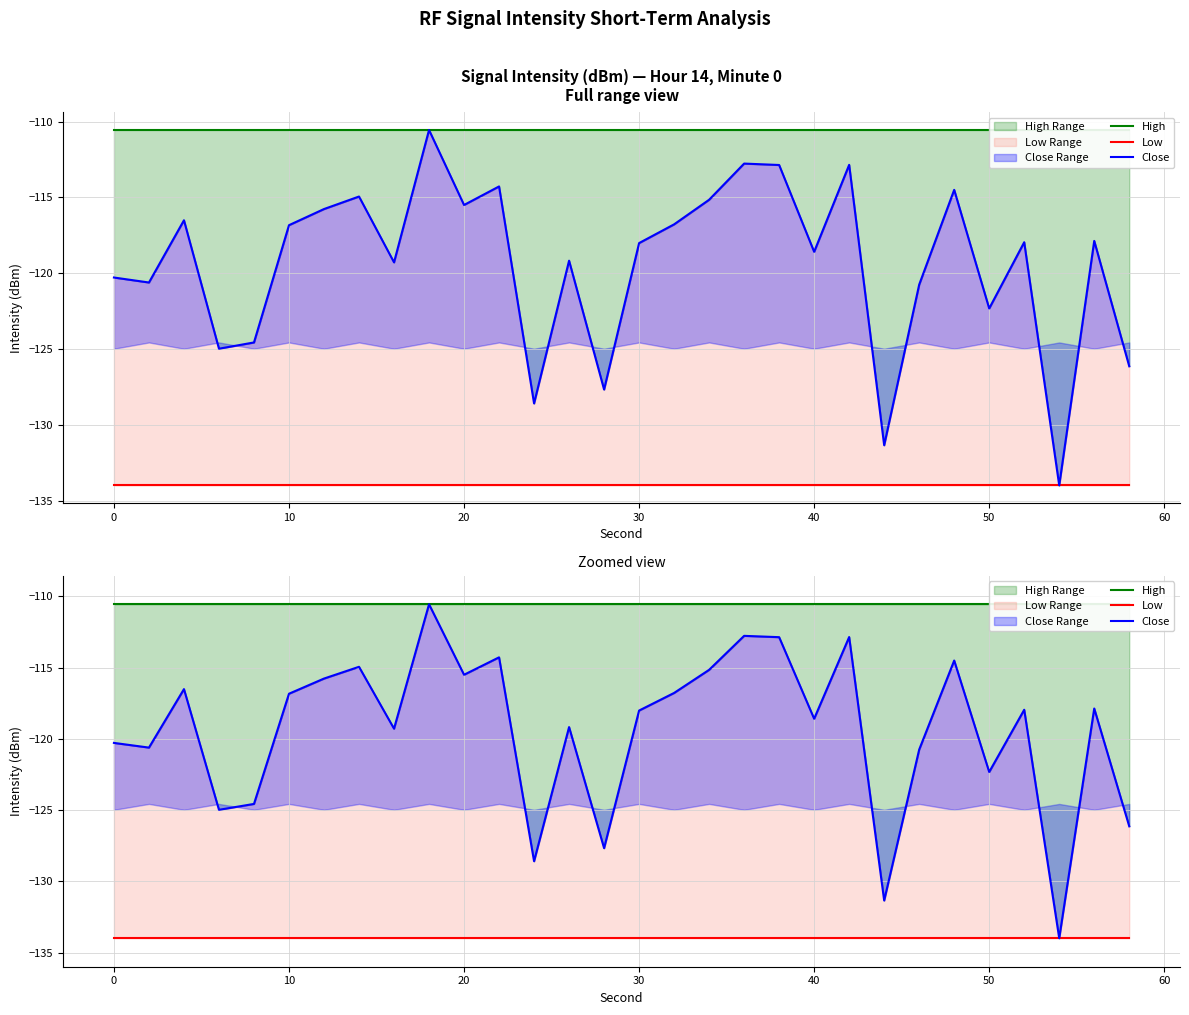

True or false: Low and High cross at least once.

False